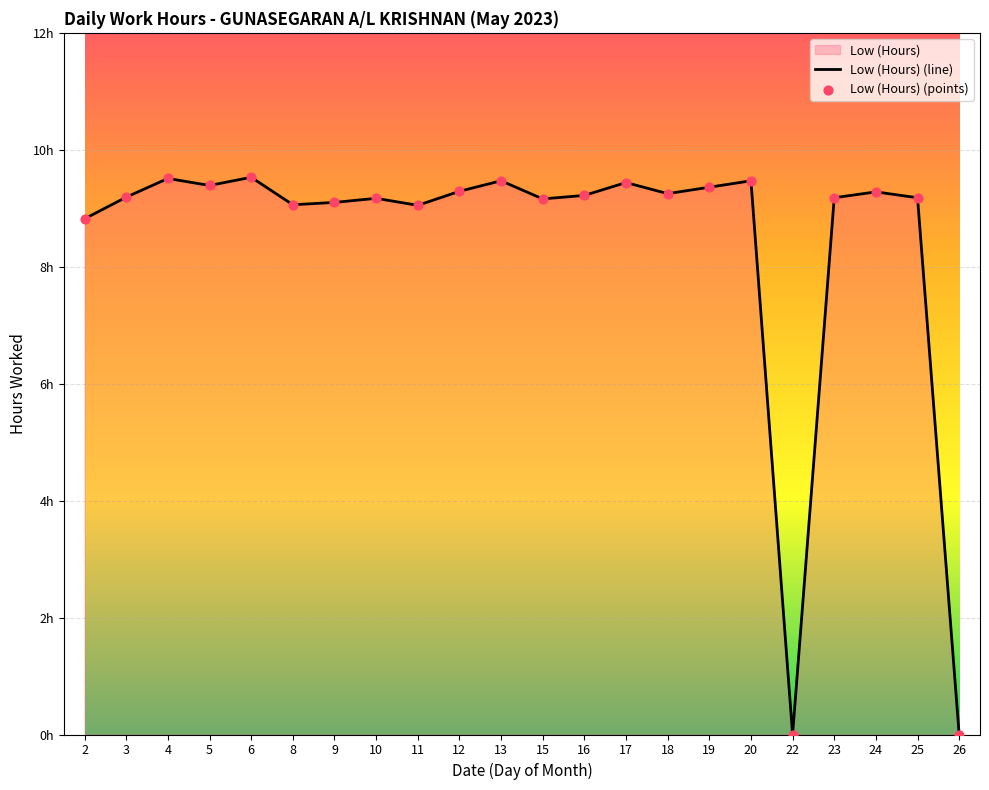

What is the change in value from 8 to 25?

+0.1